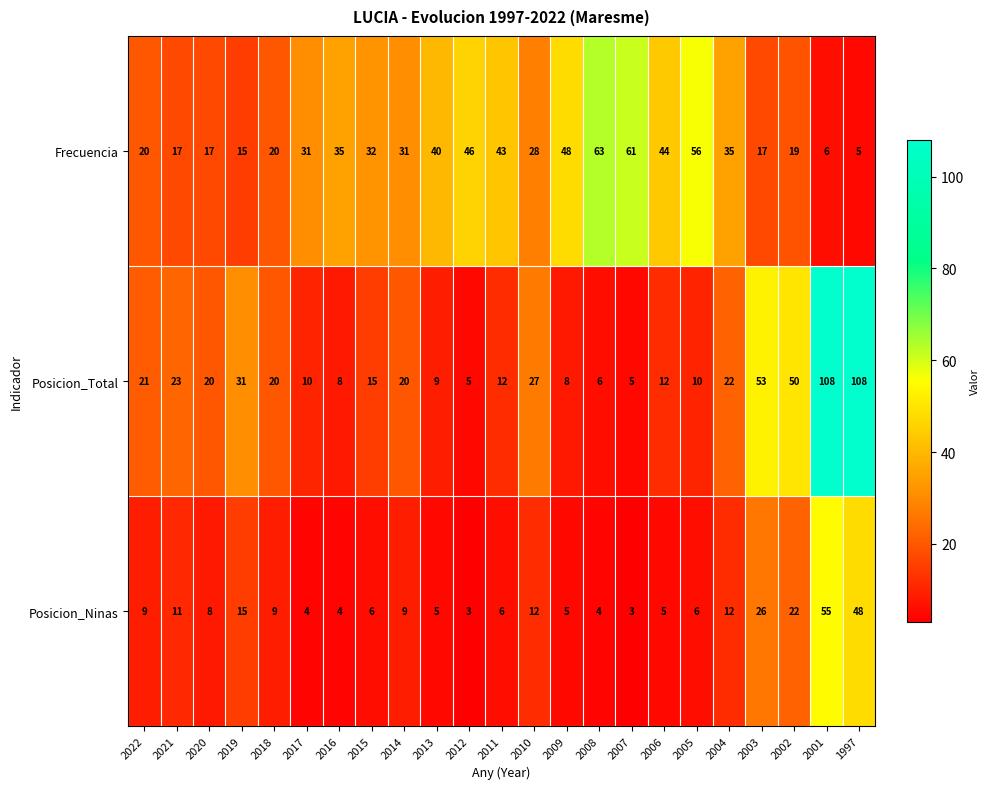

Which series has the largest range (max minus min)?

Posicion_Total